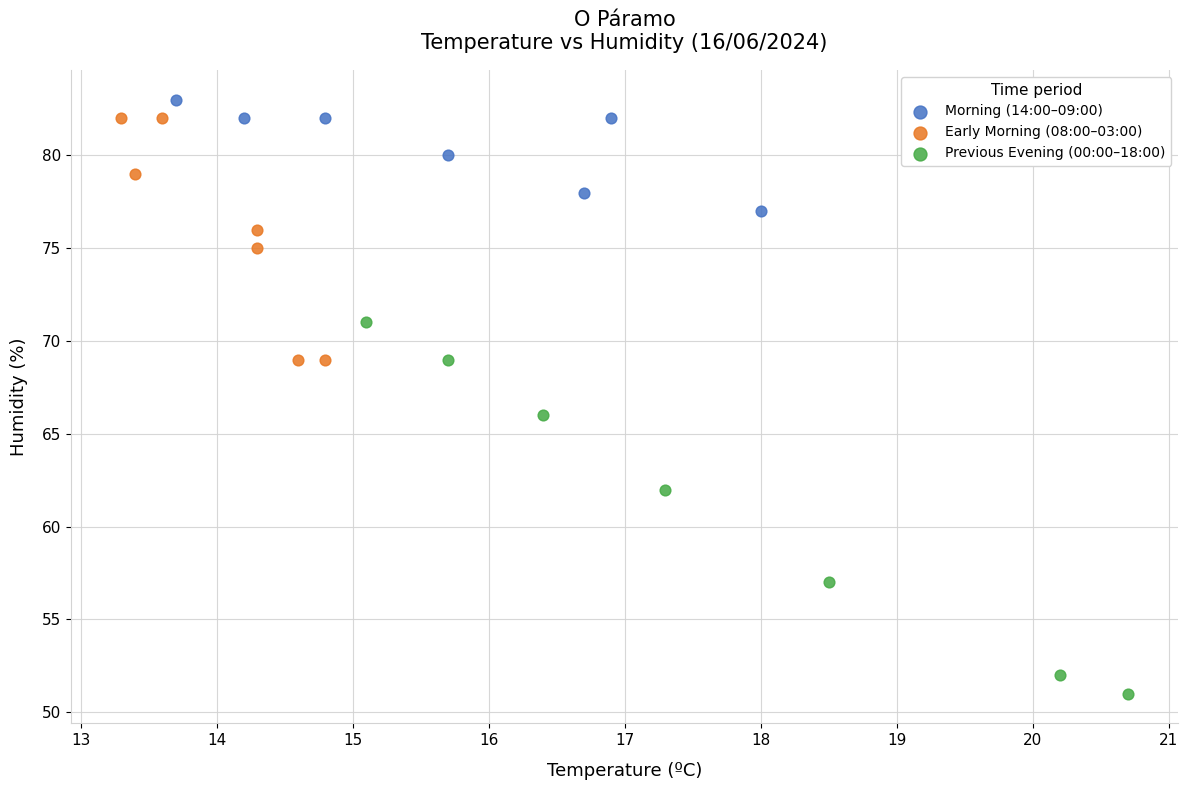

Which series reaches the minimum Y coordinate?

Previous Evening (00:00–18:00)